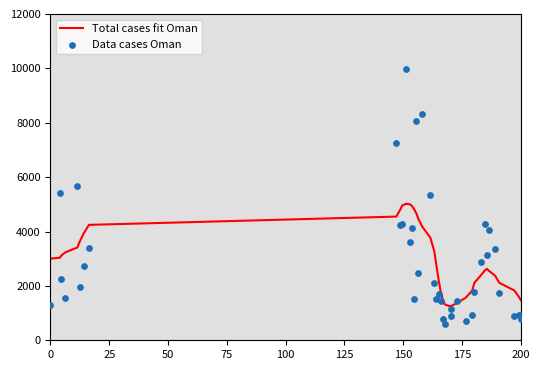

Which series contains the lowest Y value?

Data cases Oman